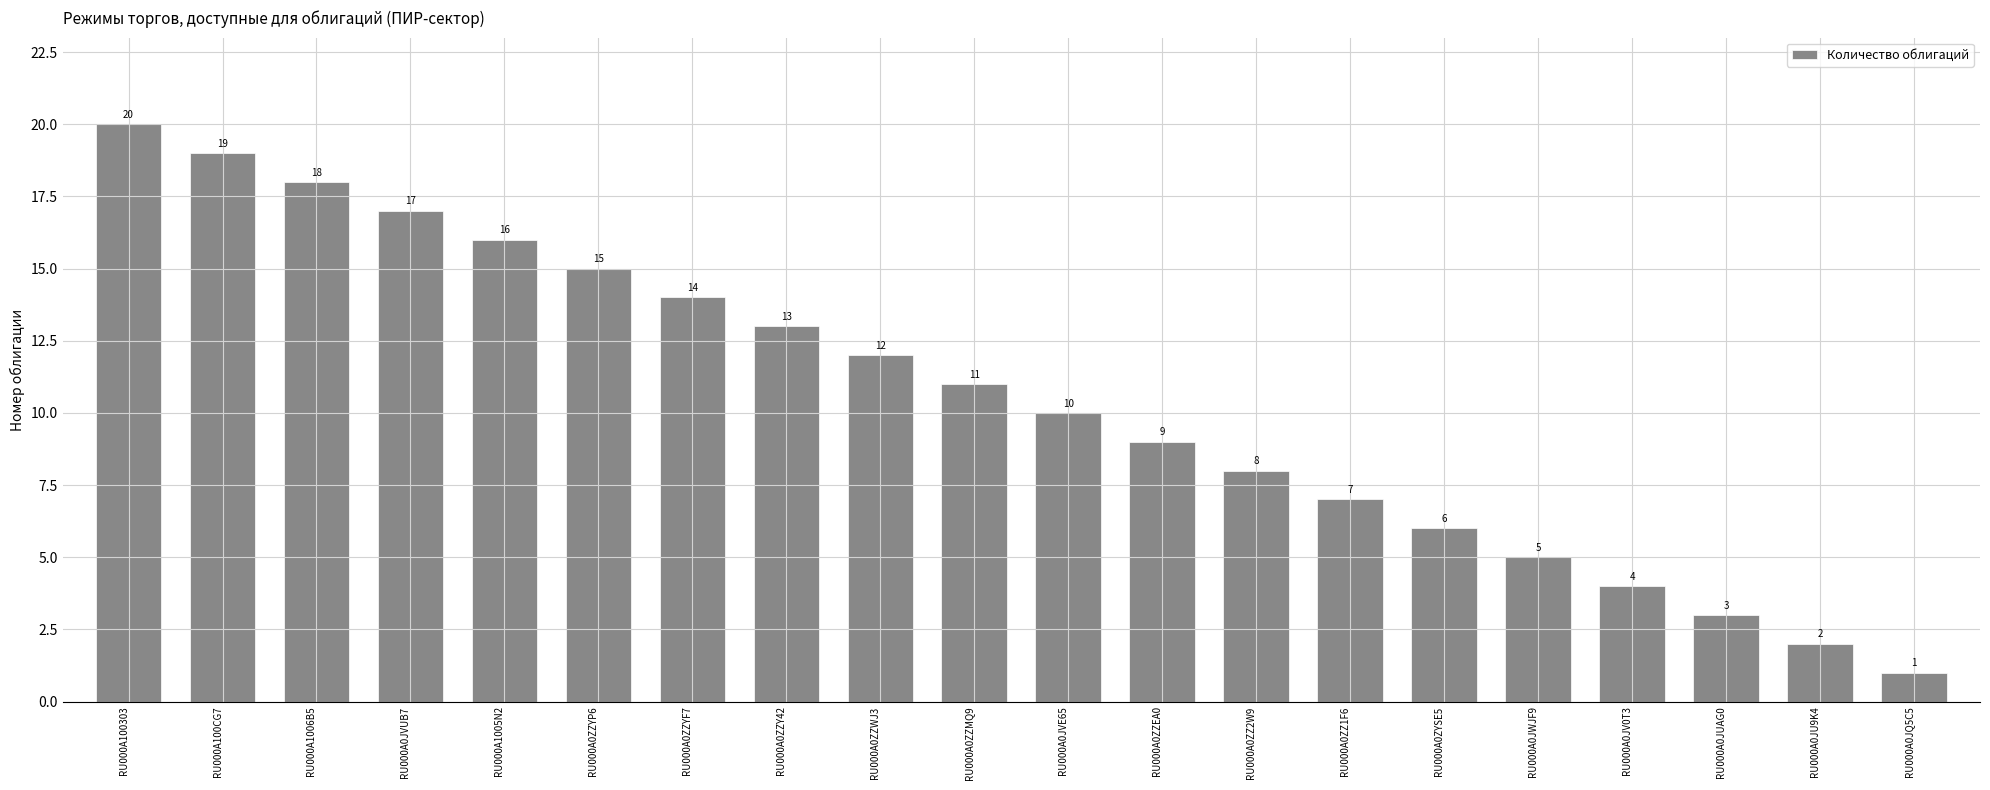

How many data points are less than 11?

10